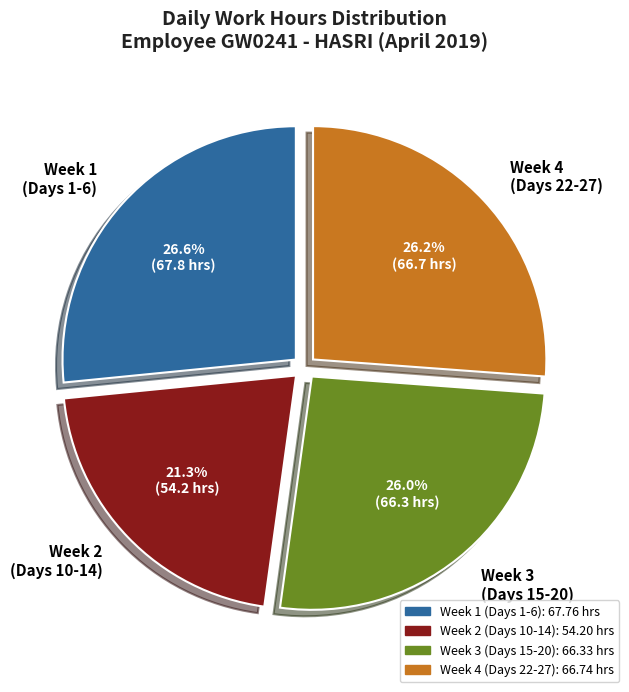

Approximately how many times larger is the value at Week 3 (Days 15-20) compared to Week 4 (Days 22-27)?

1.0